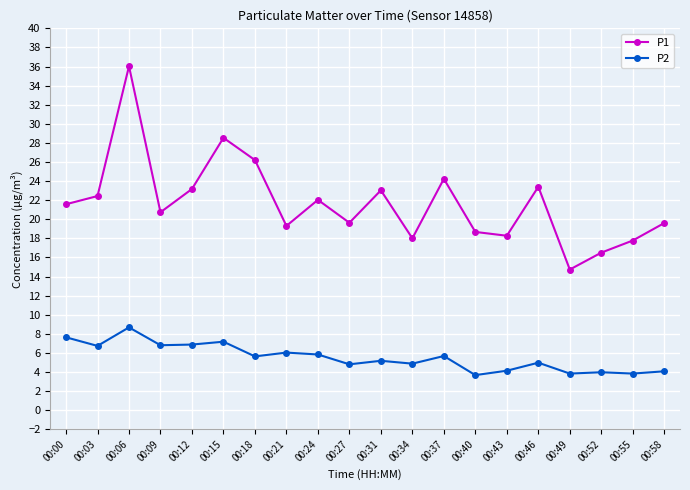

List the series in order of their overall mean, lowest first.

P2, P1